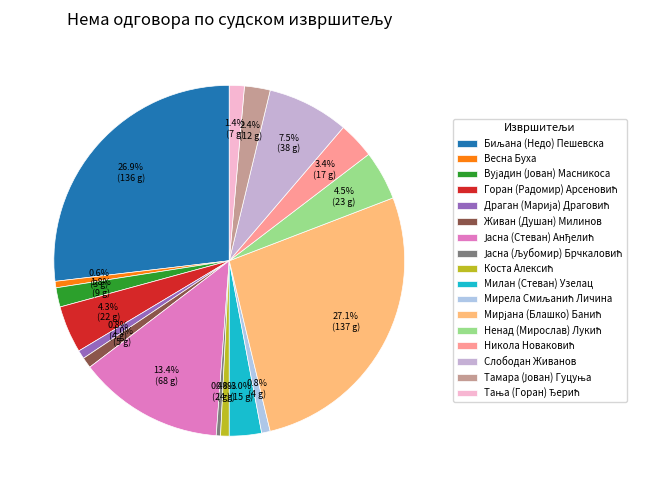

Count the number of slices in the pie.

17